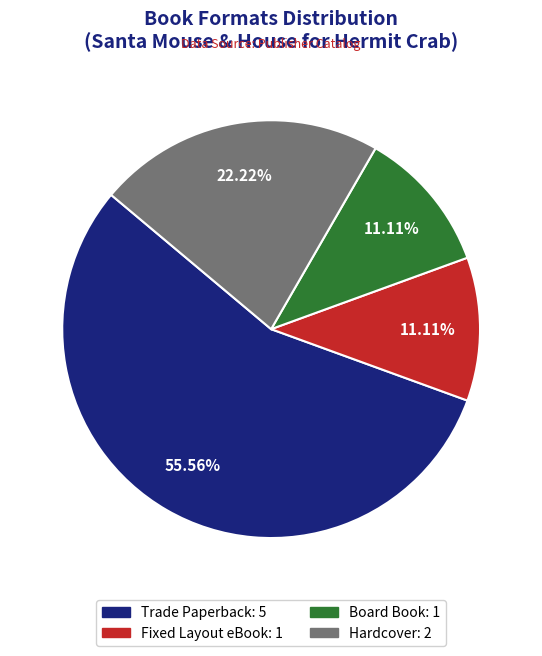

What is the ratio of the value at Hardcover to the value at Board Book?

2.0